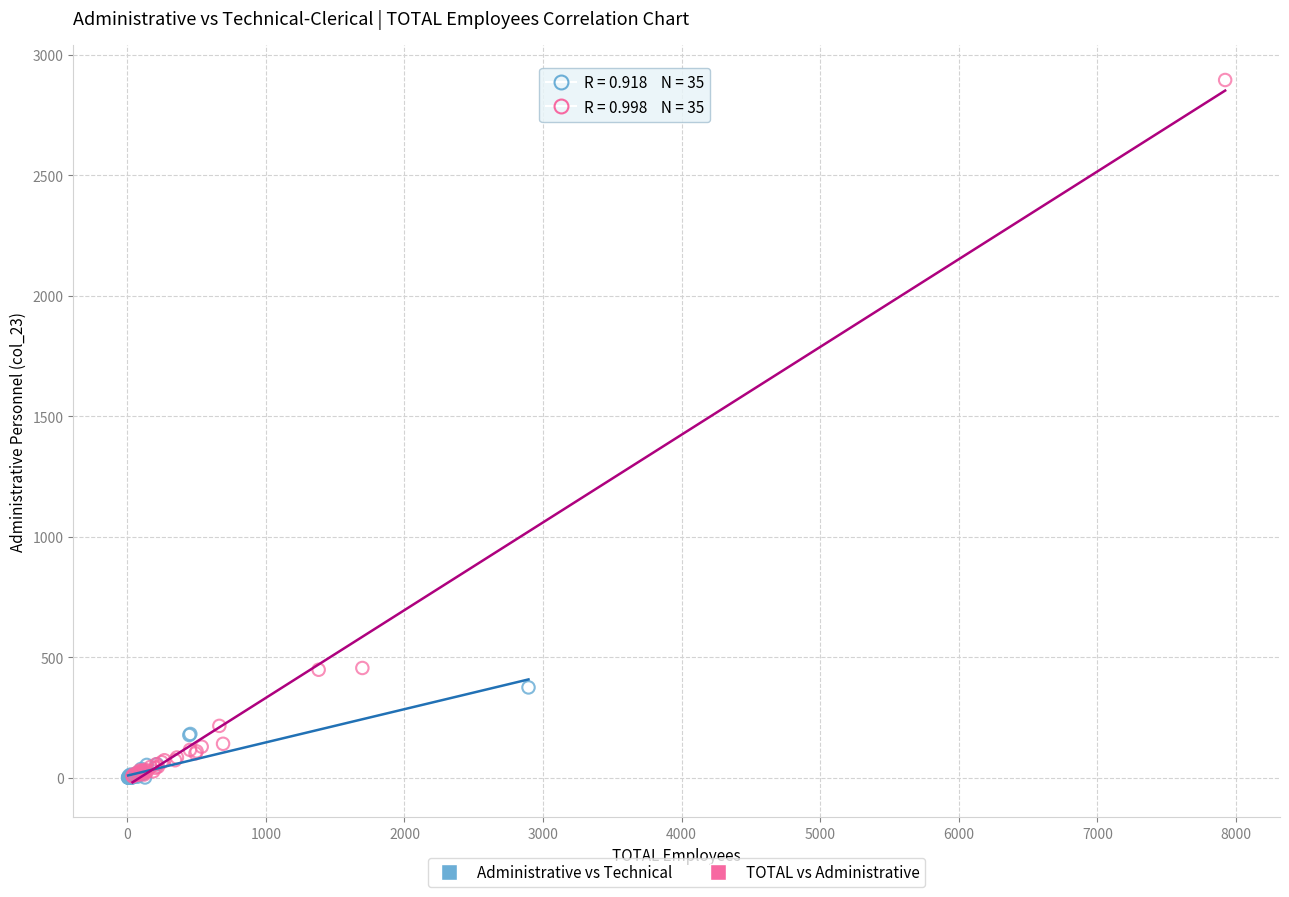

What are all the series names shown in the legend?

Administrative vs Technical, TOTAL vs Administrative